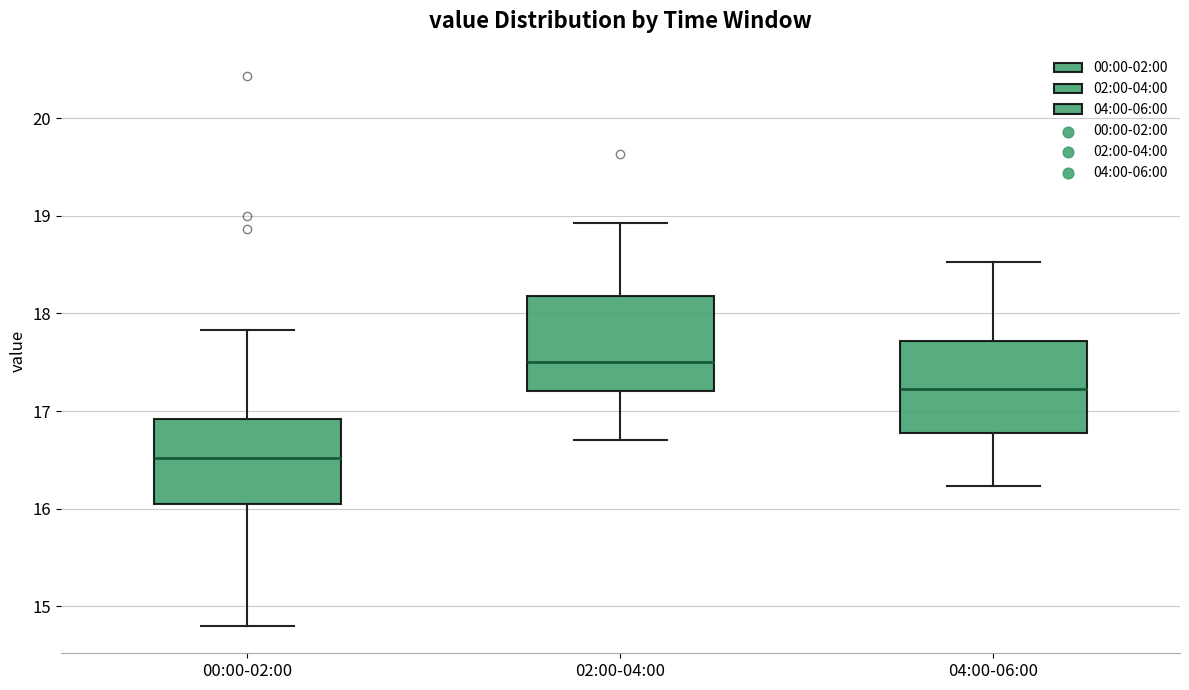

Which box has the highest median line?

02:00-04:00